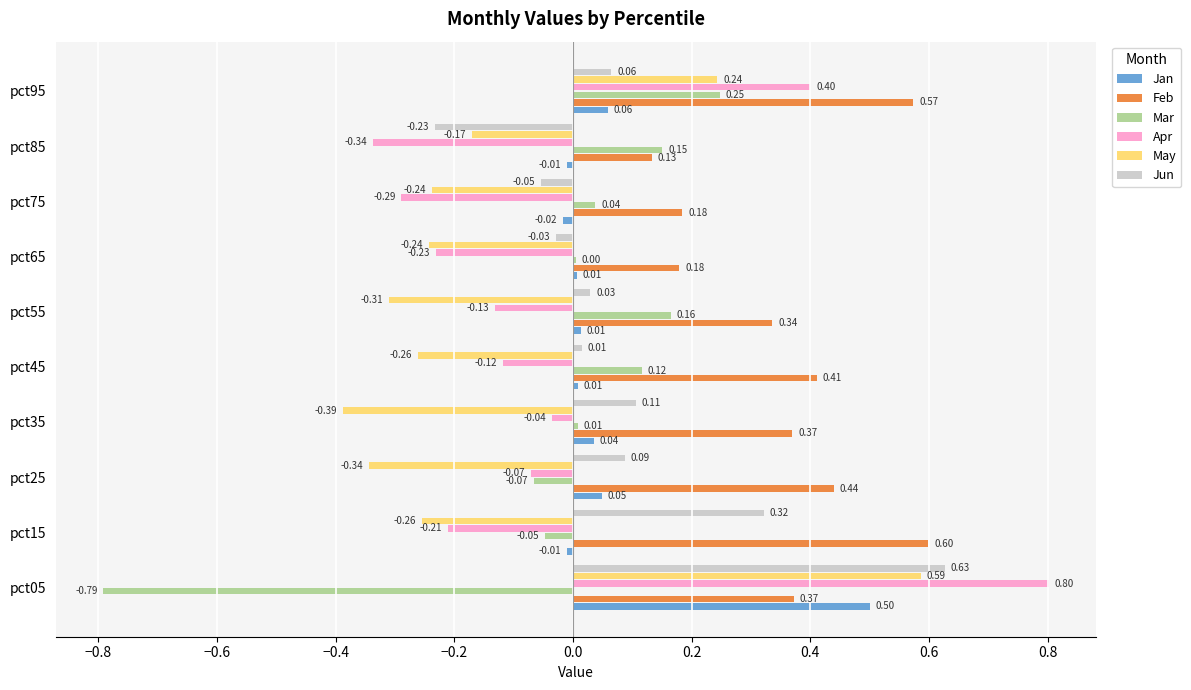

Which series changed the most between pct75 and pct95?

Apr